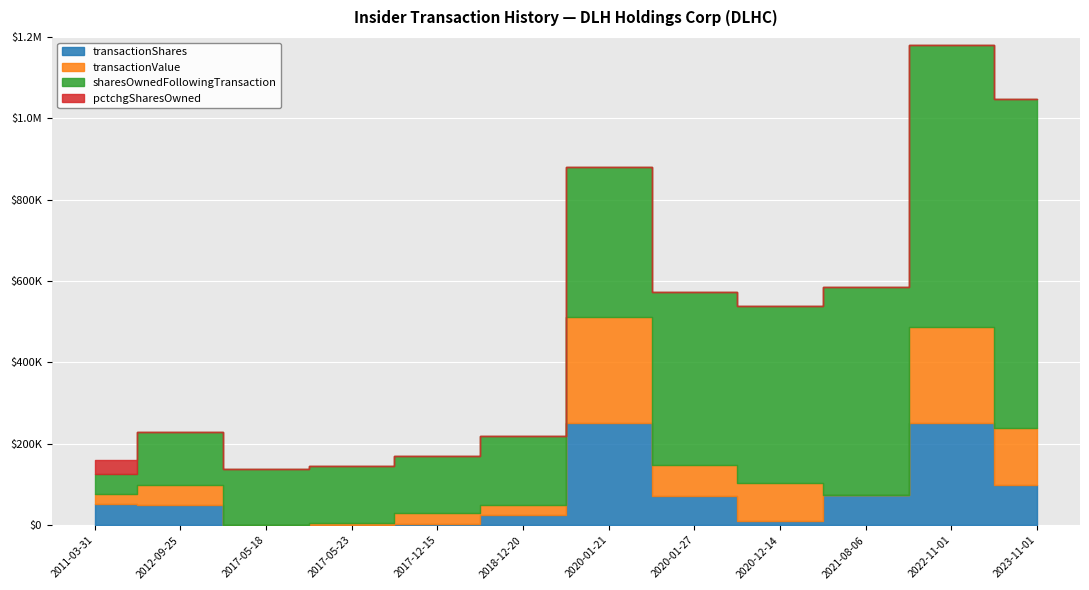

Reading left to right, what are all the values shown in this chart?

transactionShares: 2011-03-31=51020	2012-09-25=50000	2017-05-18=261	2017-05-23=1000	2017-12-15=3939	2018-12-20=25000	2020-01-21=252127	2020-01-27=72873	2020-12-14=9200	2021-08-06=75000	2022-11-01=250000	2023-11-01=100000
transactionValue: 2011-03-31=25000	2012-09-25=50000	2017-05-18=1240	2017-05-23=5130	2017-12-15=24915	2018-12-20=25750	2020-01-21=259691	2020-01-27=75059	2020-12-14=95496	2021-08-06=0	2022-11-01=237500	2023-11-01=139500
sharesOwnedFollowingTransaction: 2011-03-31=51020	2012-09-25=128162	2017-05-18=137417	2017-05-23=138417	2017-12-15=142356	2018-12-20=167356	2020-01-21=368463	2020-01-27=425859	2020-12-14=435059	2021-08-06=510059	2022-11-01=692851	2023-11-01=808314
pctchgSharesOwned: 2011-03-31=32767	2012-09-25=64	2017-05-18=0	2017-05-23=1	2017-12-15=3	2018-12-20=18	2020-01-21=217	2020-01-27=21	2020-12-14=2	2021-08-06=17	2022-11-01=56	2023-11-01=14